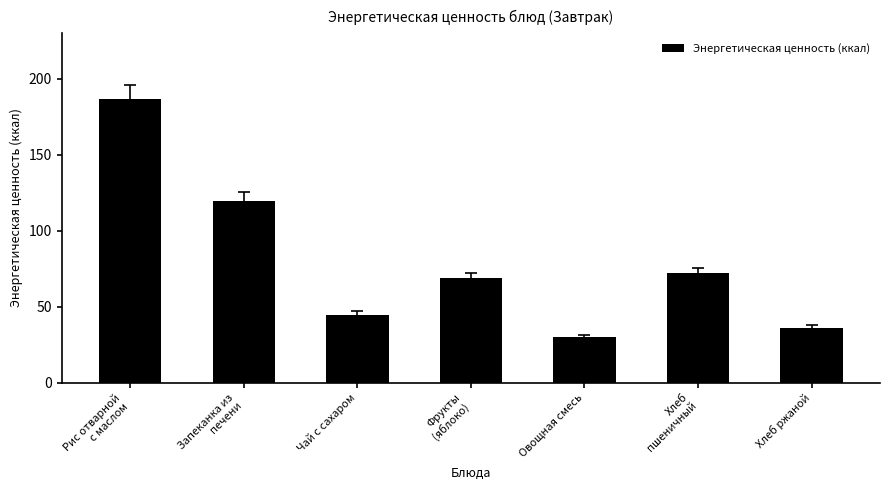

Read the value at Хлеб ржаной.

36.3